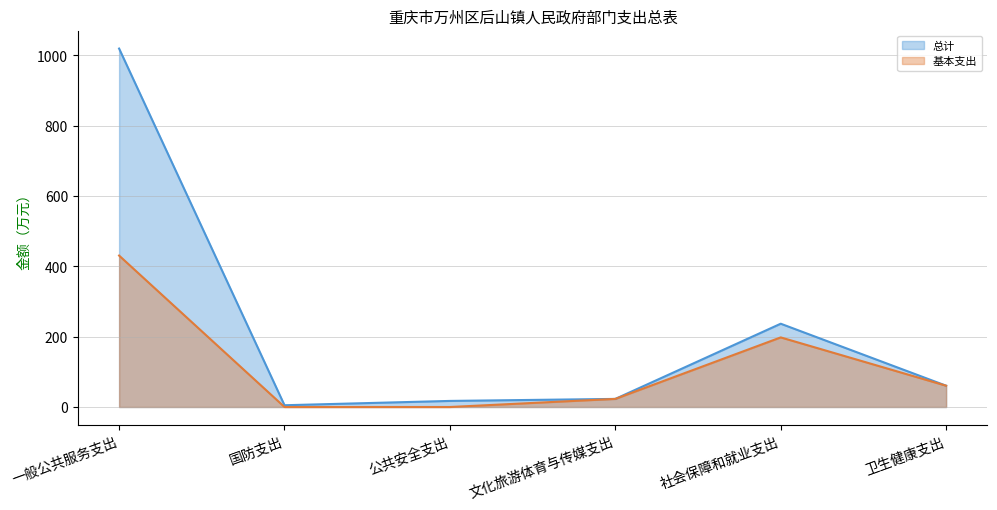

What is the highest value of the 基本支出 series?

430.7